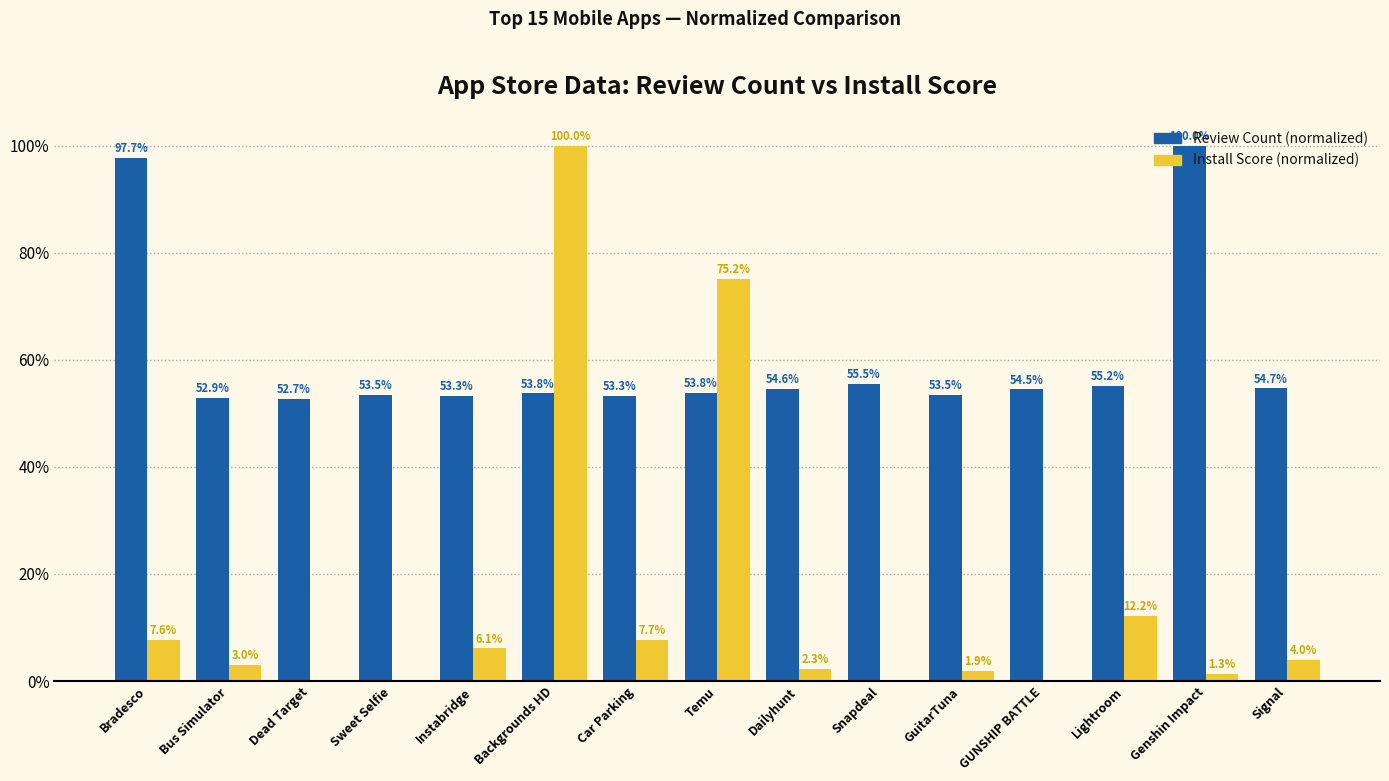

Is it true that Review Count (normalized) equals 86.0 at Instabridge?

False